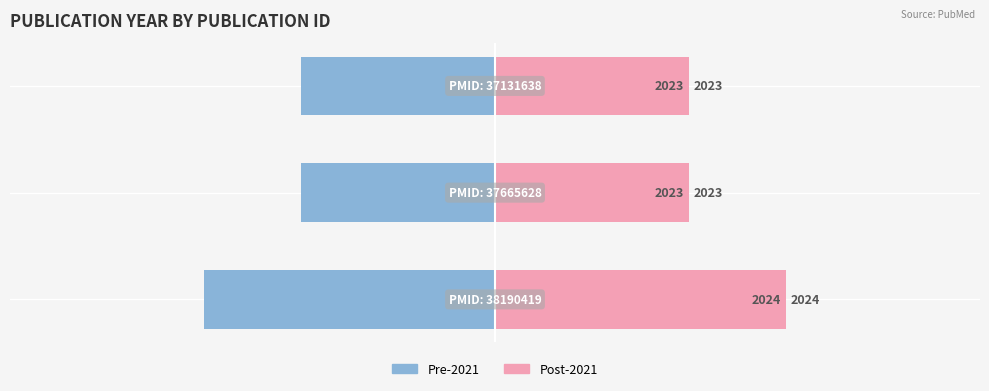

True or false: Pre-2021 has a value of -3 at −4.

False